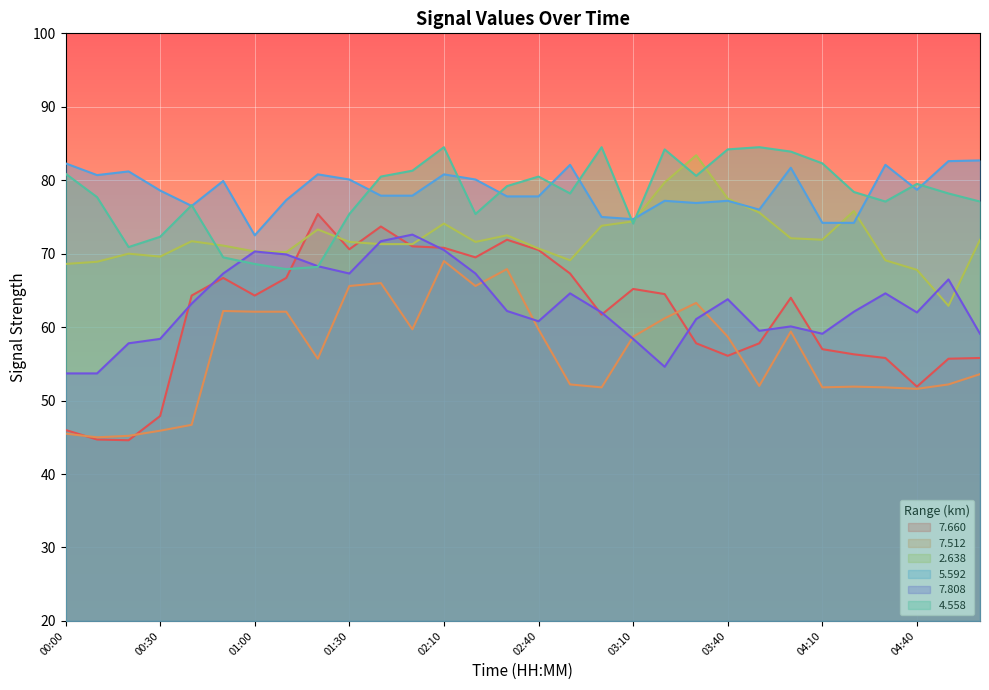

Does the chart display data point markers on the line(s)?

No